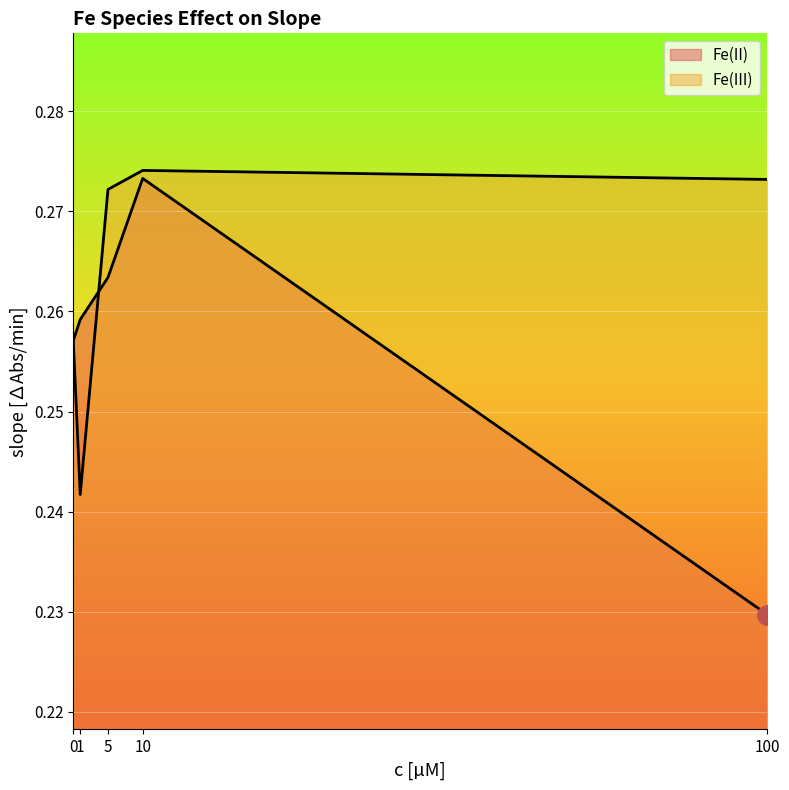

Which series changed the most between 0 and 1?

Fe(III)